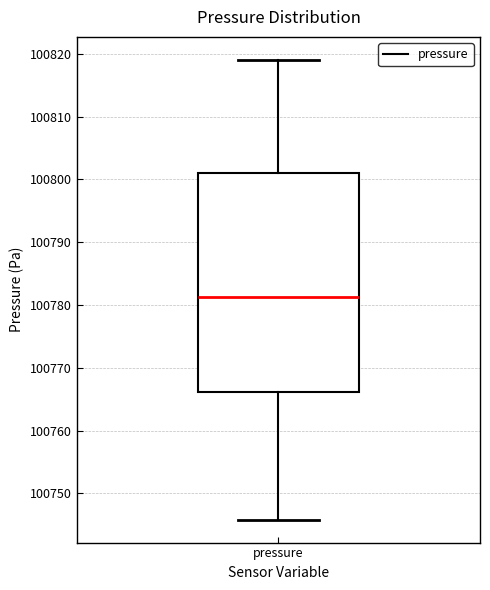

Where is the lower edge of the box for pressure on the y-axis? The values are not printed on the chart, so give them approximately, as read against the axis.

100766